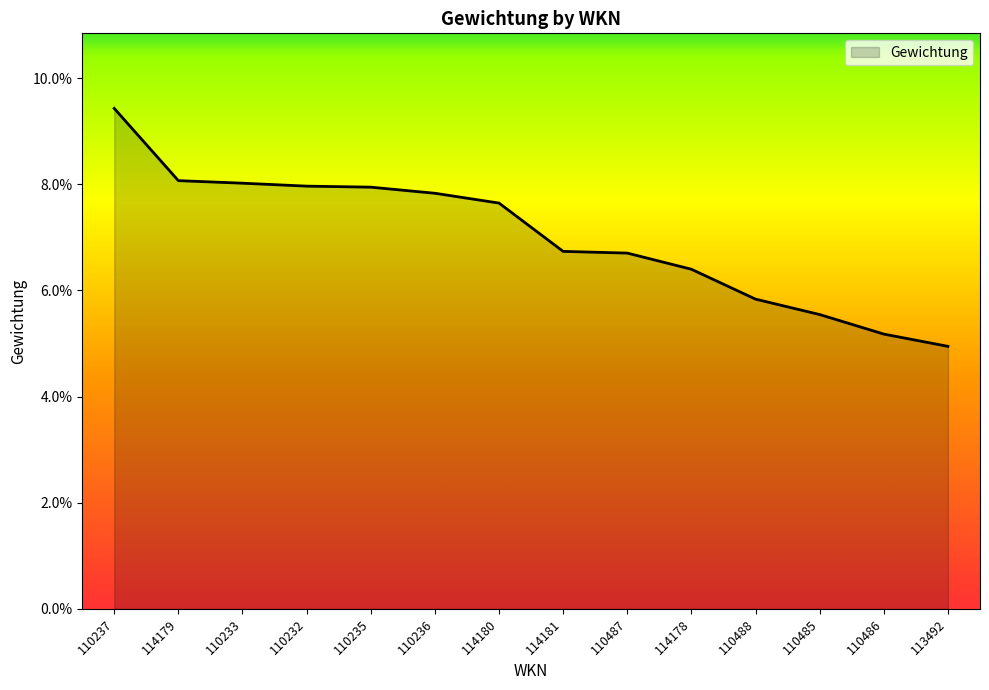

Does the chart display data point markers on the line(s)?

No